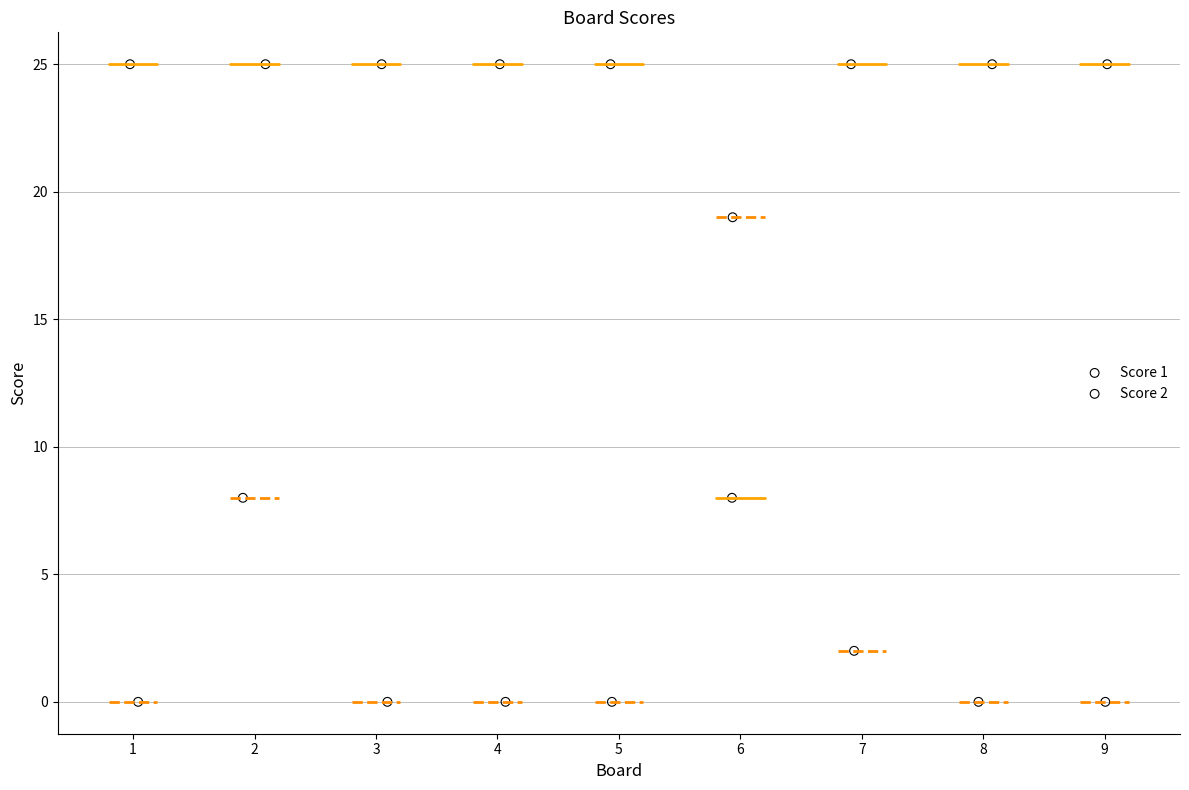

Which series contains the lowest Y value?

Score 2